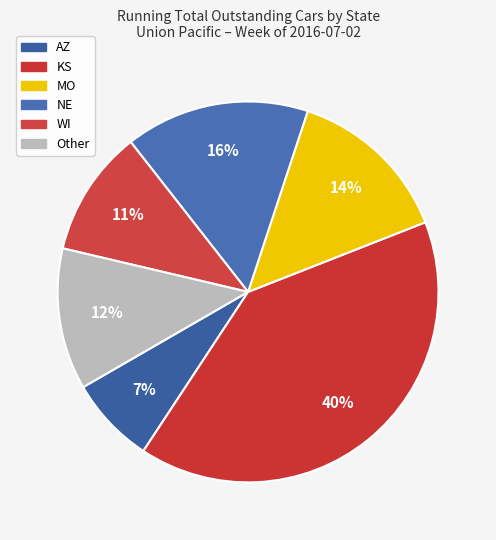

How many segments does this pie chart have?

6